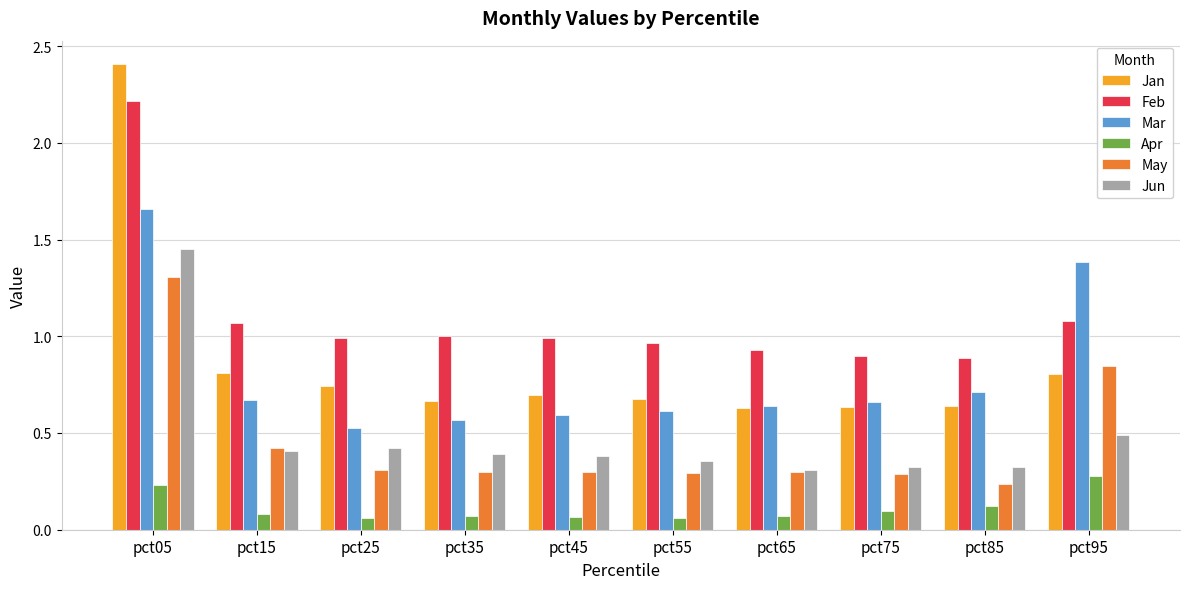

Between pct45 and pct95, which series saw the biggest shift?

Mar